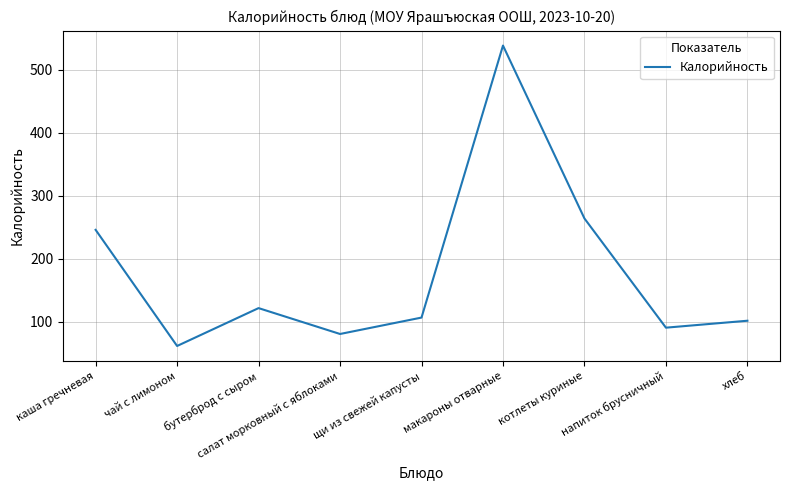

List the labels in order of value, largest first.

макароны отварные, котлеты куриные, каша гречневая, бутерброд с сыром, щи из свежей капусты, хлеб, напиток брусничный, салат морковный с яблоками, чай с лимоном